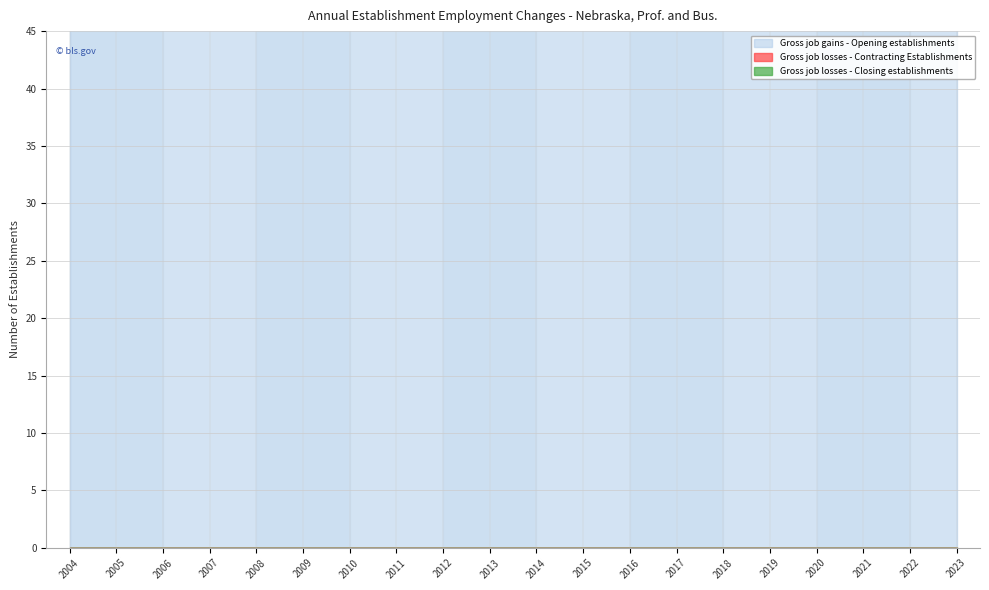

True or false: Gross job gains - Opening establishments and Gross job losses - Contracting Establishments intersect in this chart.

False